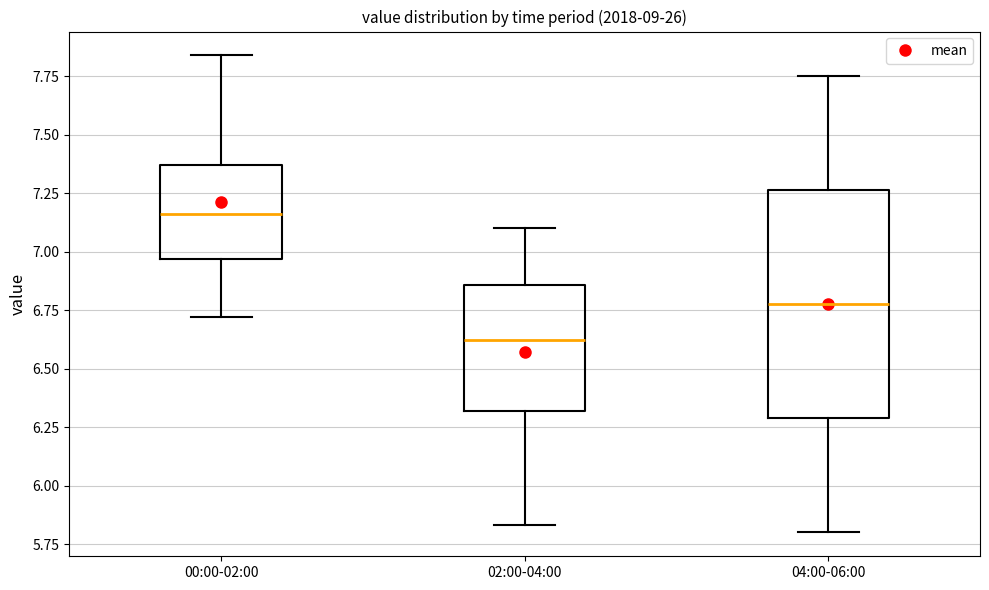

Which box's median line is the highest?

00:00-02:00